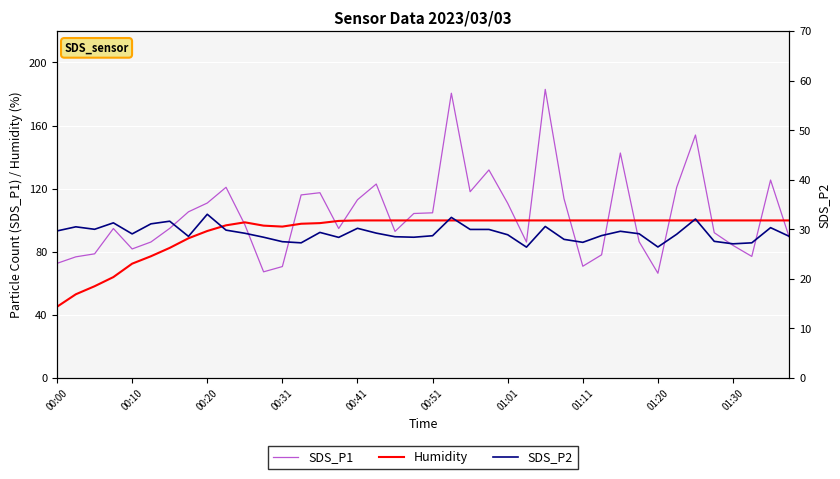

What position from the right is 00:00?

40